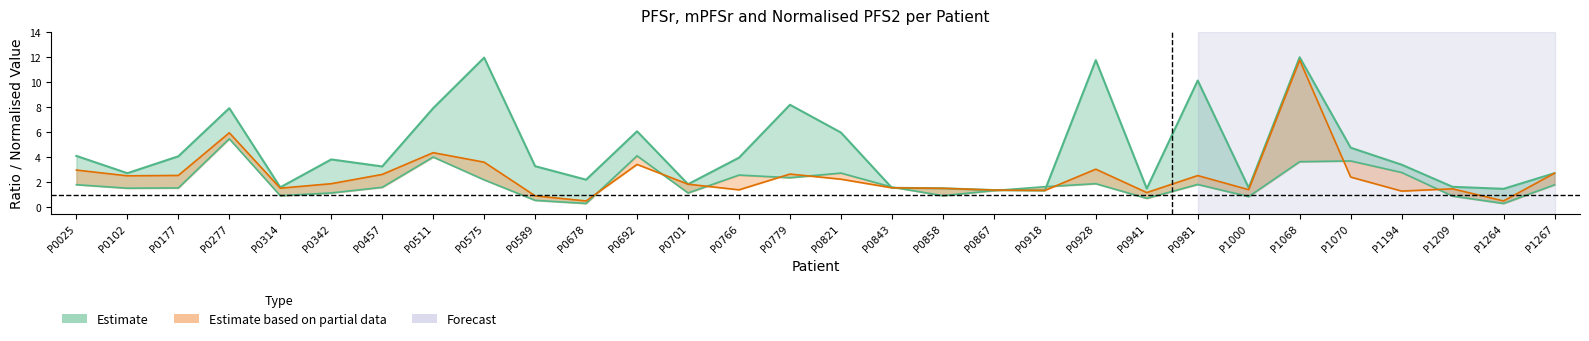

What is the average value of the PFS2_norm series?

1.9